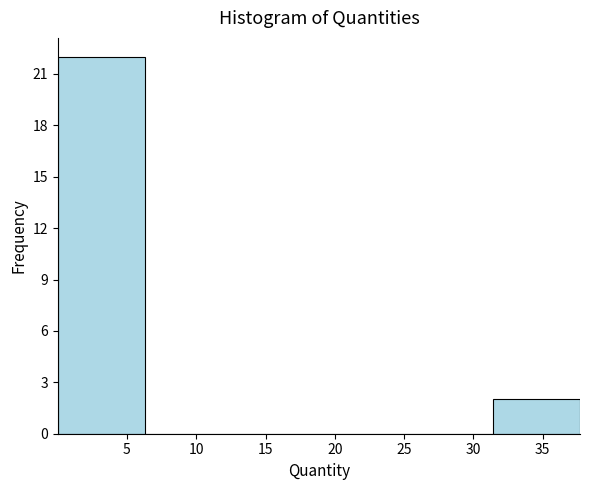

How tall is the bar that spans 31.5 to 37.5 on the x-axis? Neither the bar edges nor the heights are printed on the chart, so give them approximately, as read against the axes.

2